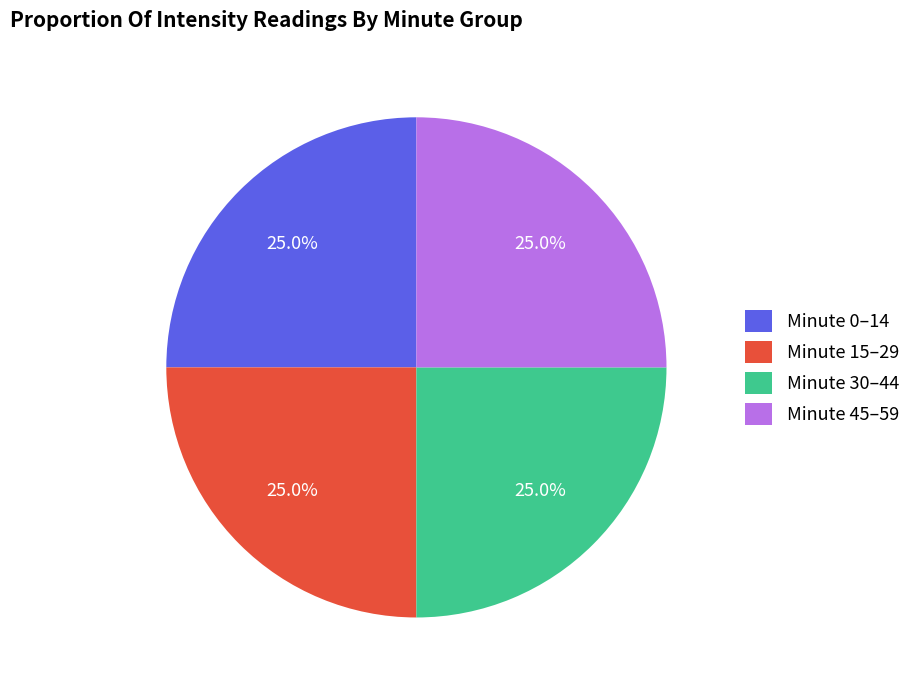

To the nearest percent, what is the average slice percentage?

25%